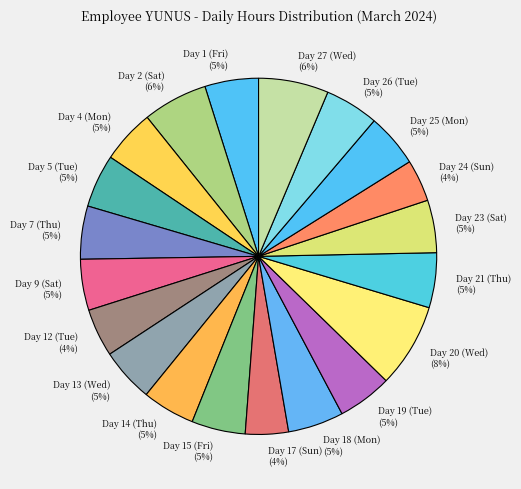

Does Day 14 (Thu) account for over 50% of the chart?

No